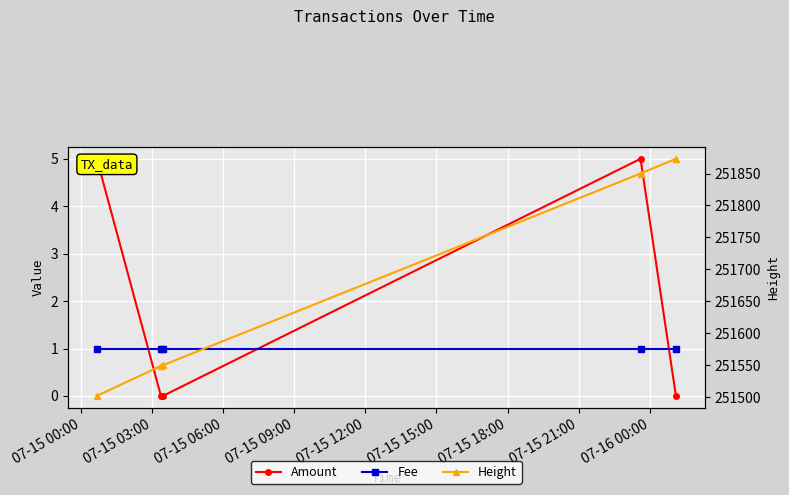

Rank the categories by Fee value from lowest to highest.

07-15 00:00, 07-15 03:00, 07-15 06:00, 07-15 09:00, 07-15 12:00